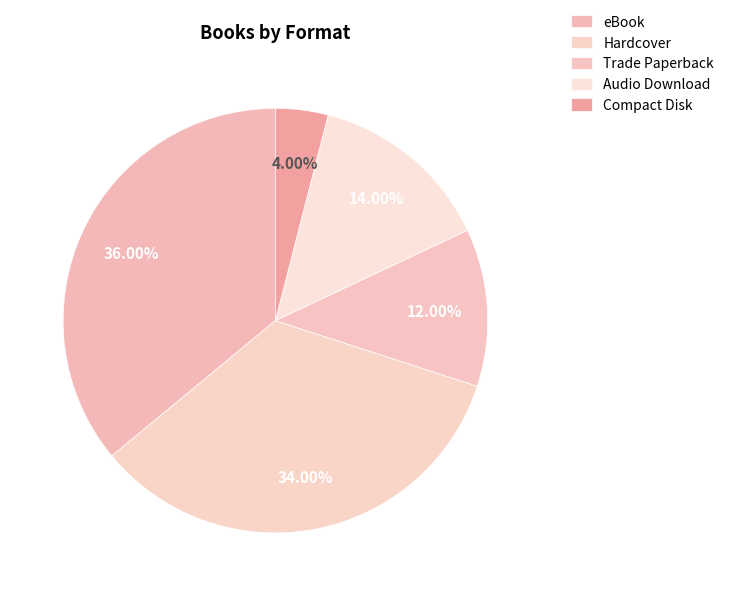

Approximately how many times larger is the value at Hardcover compared to eBook?

0.9